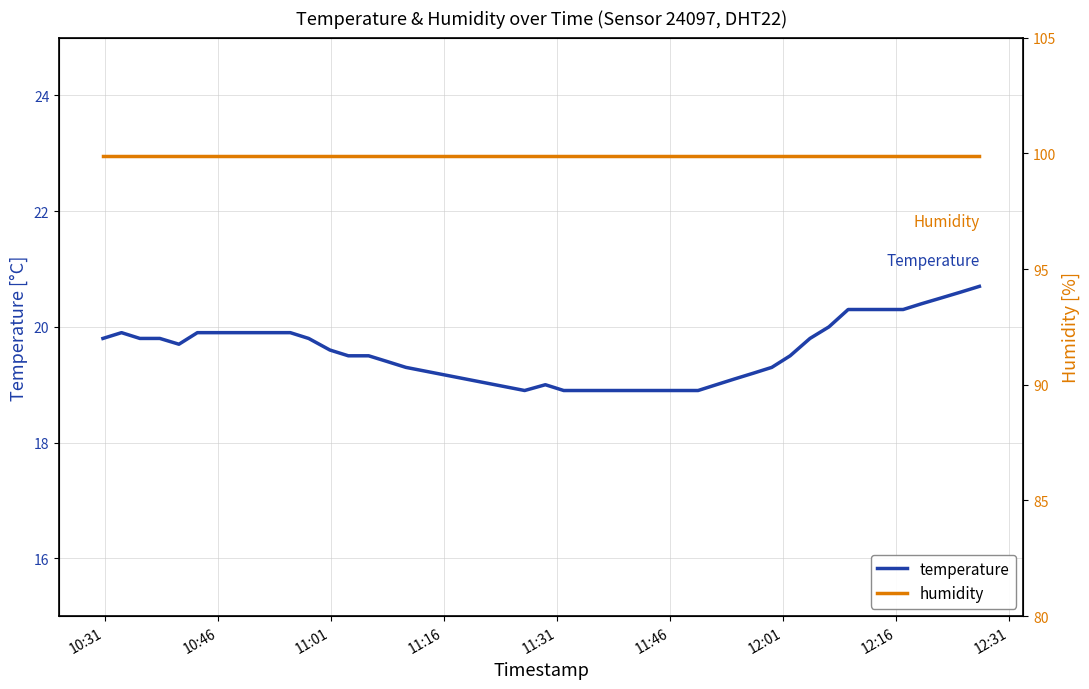

What is the maximum value for temperature?

20.7